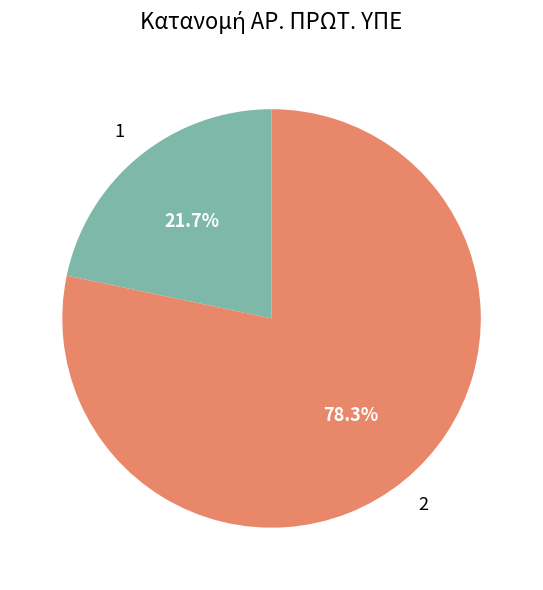

What is the smallest slice in the pie chart?

1